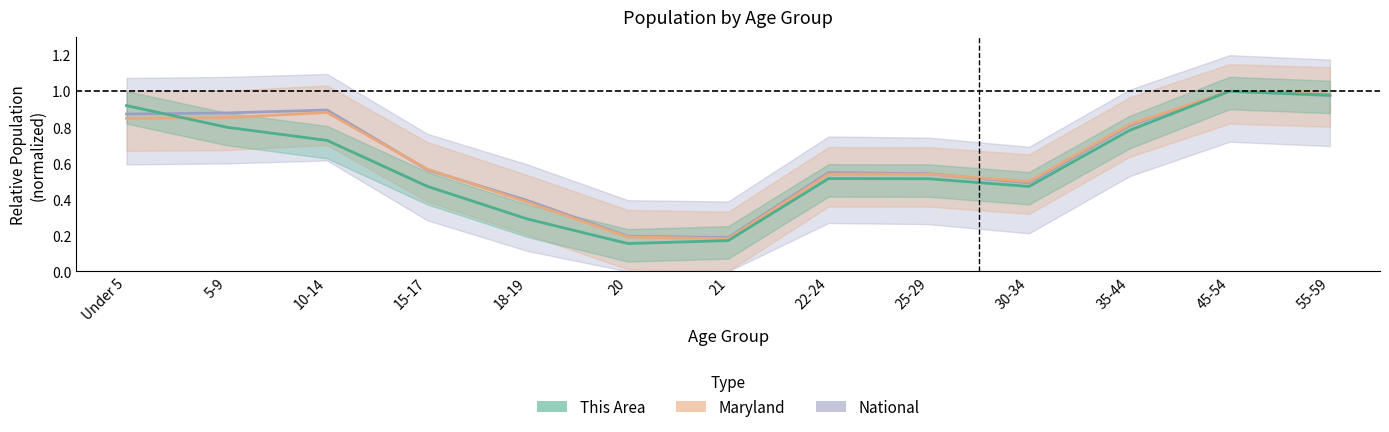

True or false: Maryland has more than 2 interior local peaks.

True